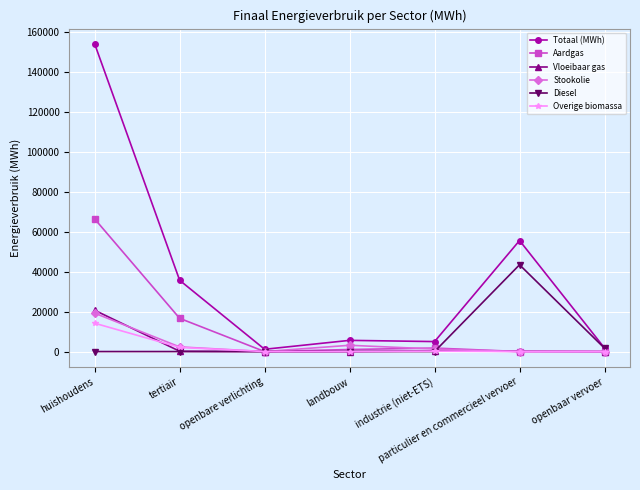

What position from the left is openbaar vervoer?

7